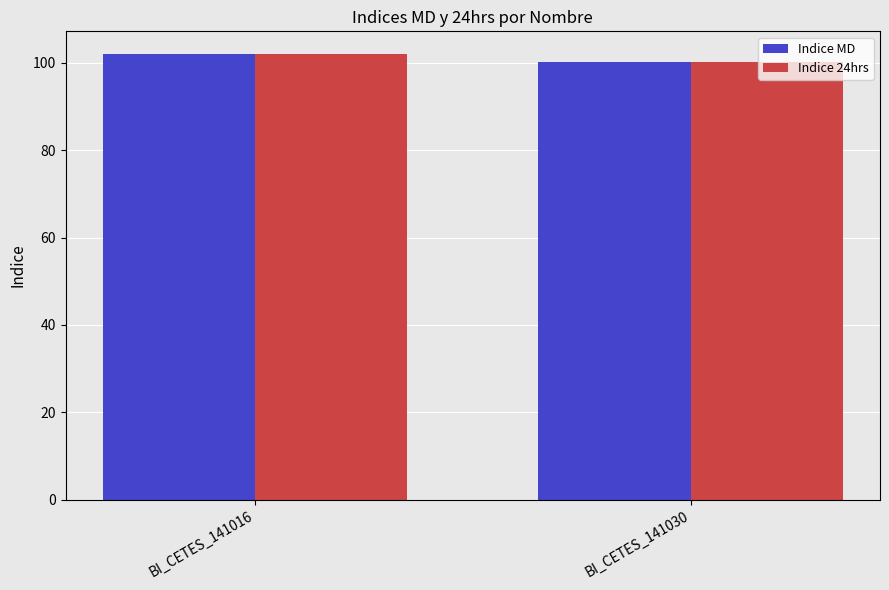

What is the difference between the Indice 24hrs values at BI_CETES_141030 and BI_CETES_141016?

1.9